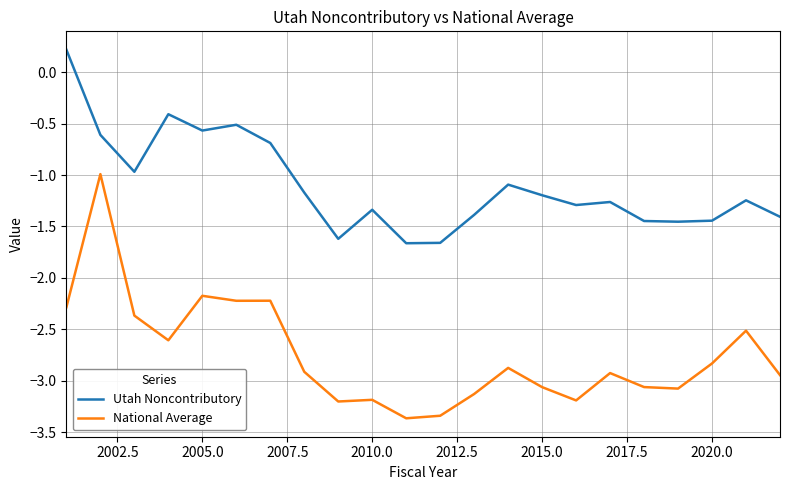

List the series in order of their peak value, lowest first.

National Average, Utah Noncontributory